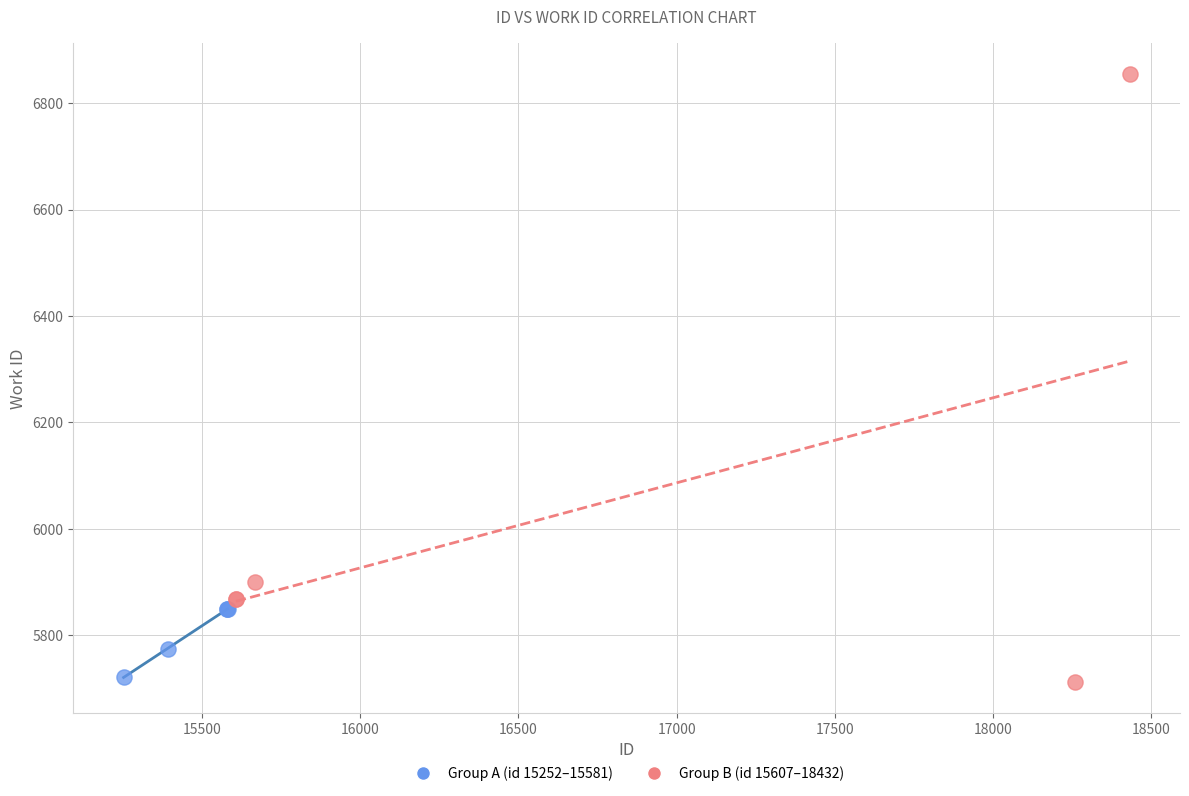

What are all the series names shown in the legend?

Group A (id 15252–15581), Group B (id 15607–18432)